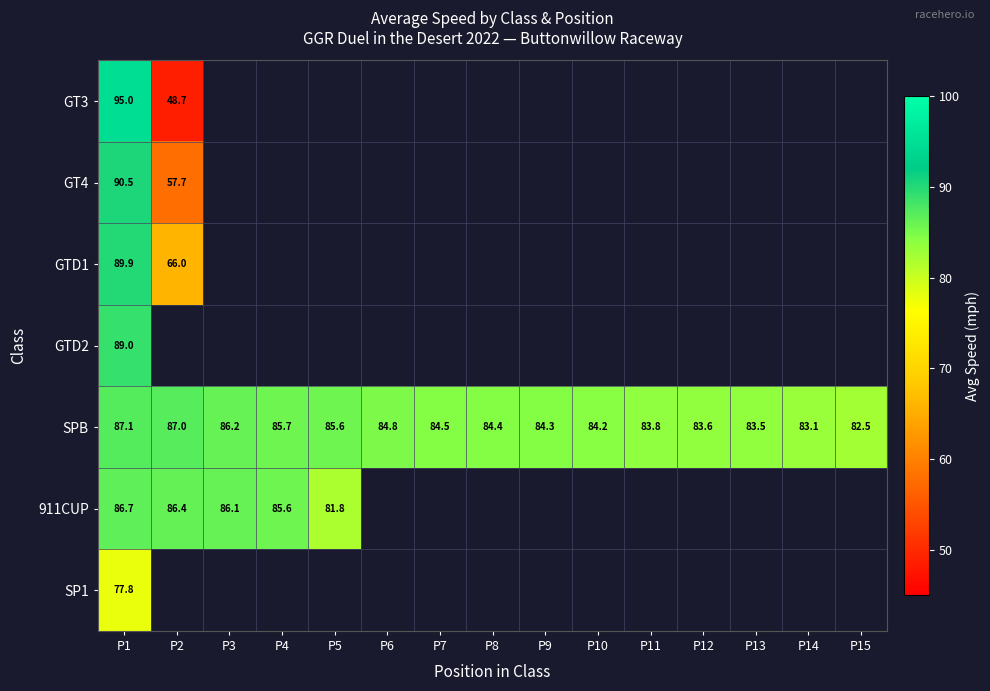

Which series has the widest spread of values?

GT3